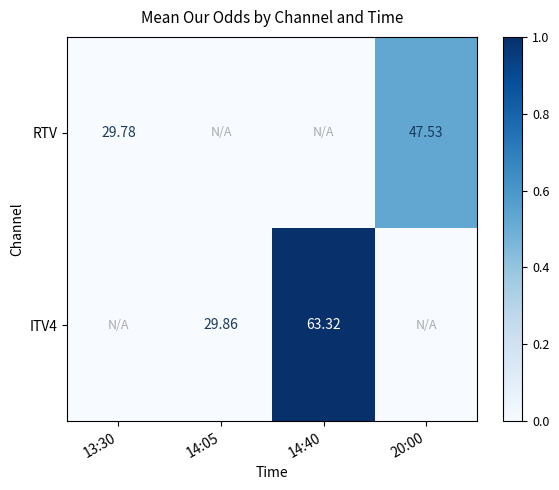

List the series in order of their peak value, lowest first.

RTV, ITV4